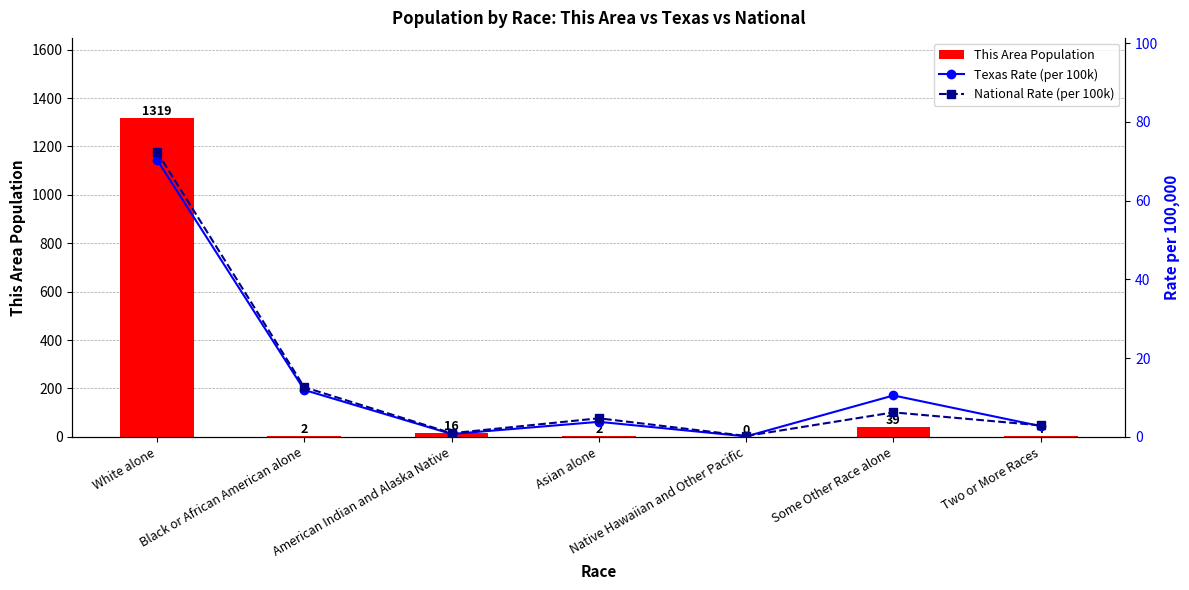

What is the average value of the This Area Population series?

197